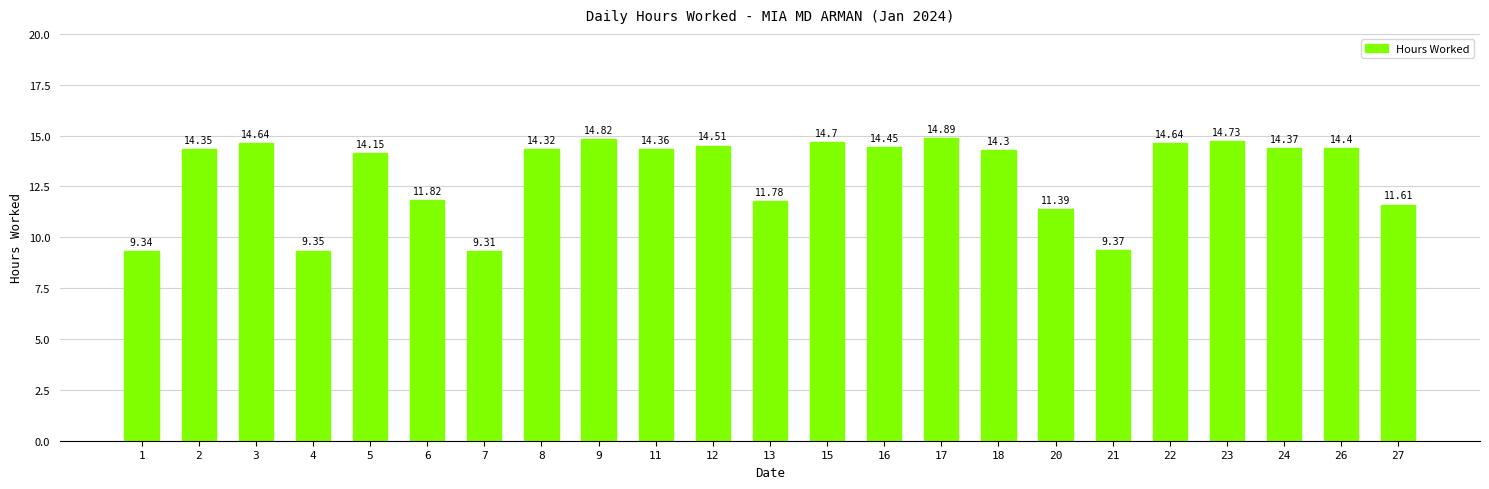

What is the maximum value shown in the chart?

14.9